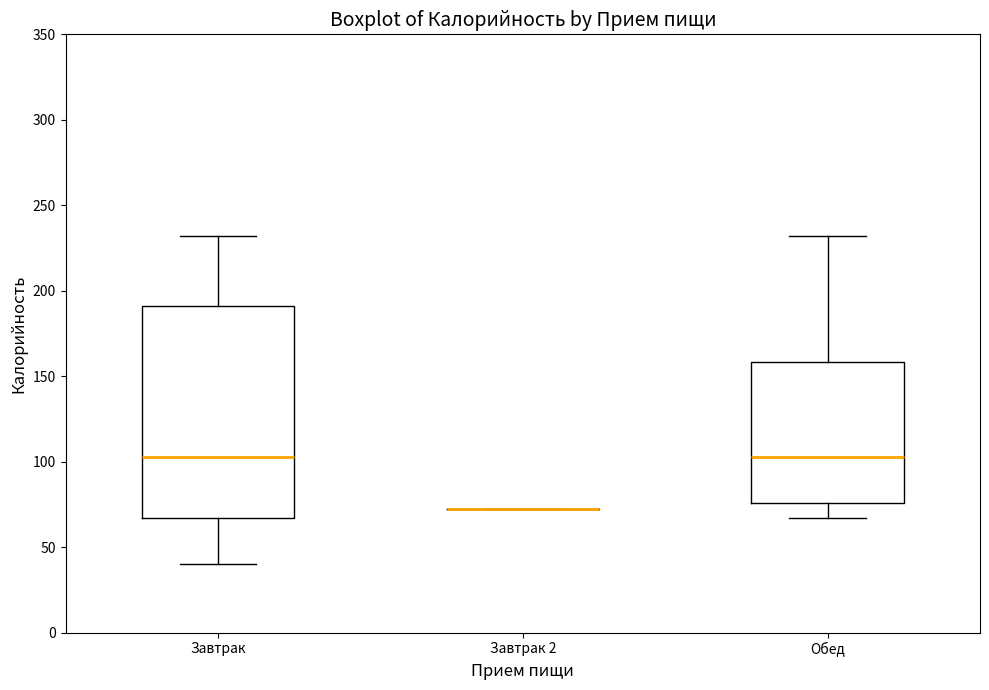

Reading left to right, transcribe this box plot: for each box, give where its median line is, the range the box spans, and where its two whiskers end, as read against the y-axis. The values are not printed on the chart, so give them approximately, as read against the axis.

Завтрак: median 105, box 65 to 190, whiskers 40 to 230
Завтрак 2: box collapsed to a line at 70, whiskers 70 to 70
Обед: median 105, box 75 to 160, whiskers 65 to 230